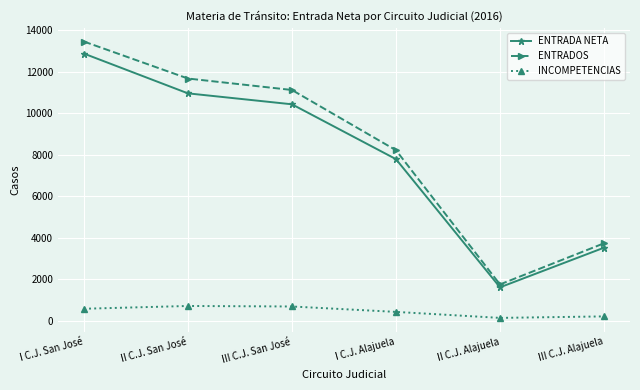

In ENTRADA NETA, how many points are lower than both neighbors (excluding endpoints)?

1